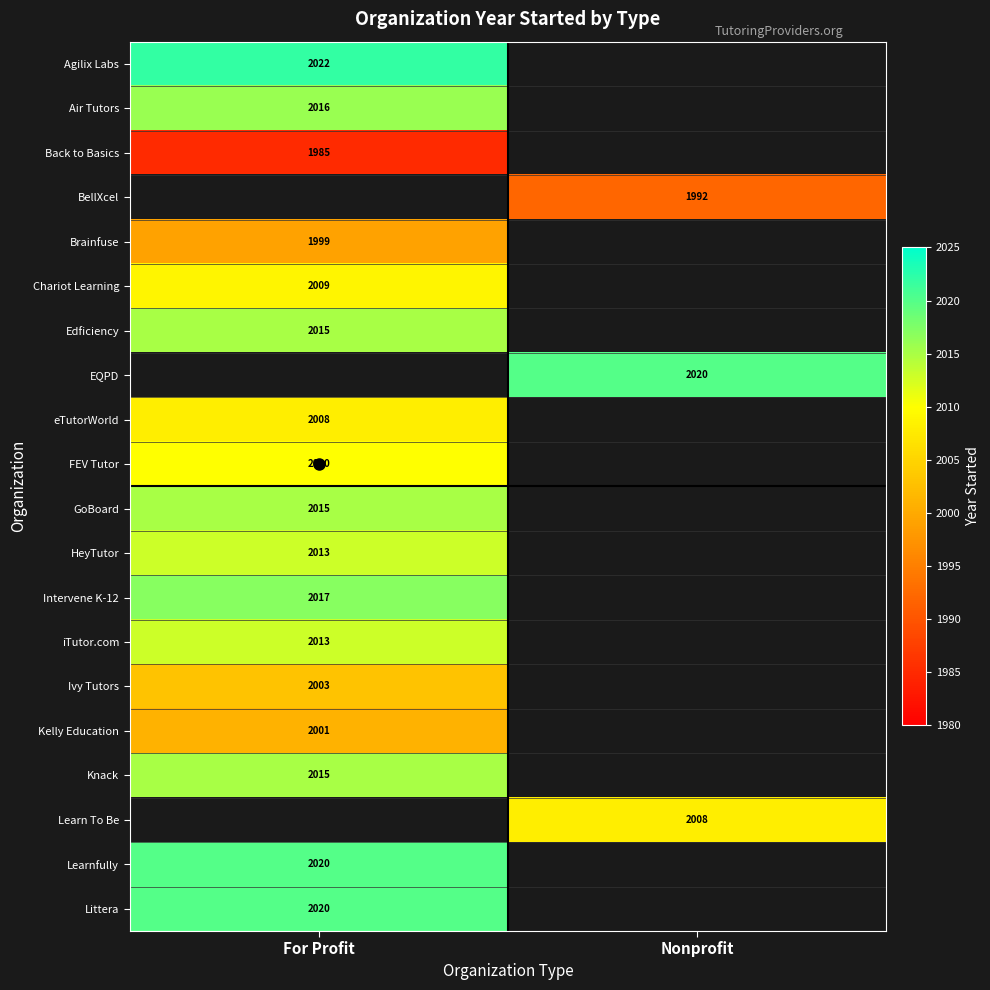

At which category does the chart reach its minimum across all series?

For Profit